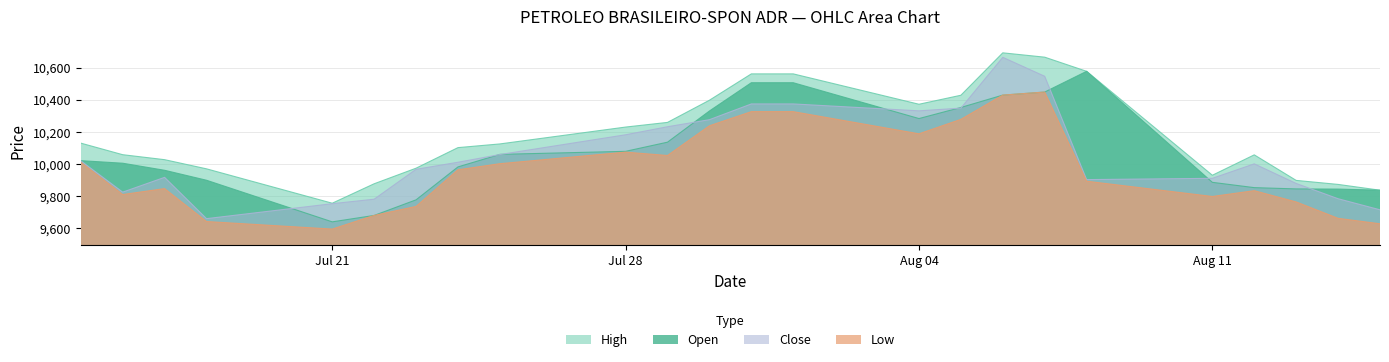

What is the difference between the second highest and second lowest values in the Open series?

826